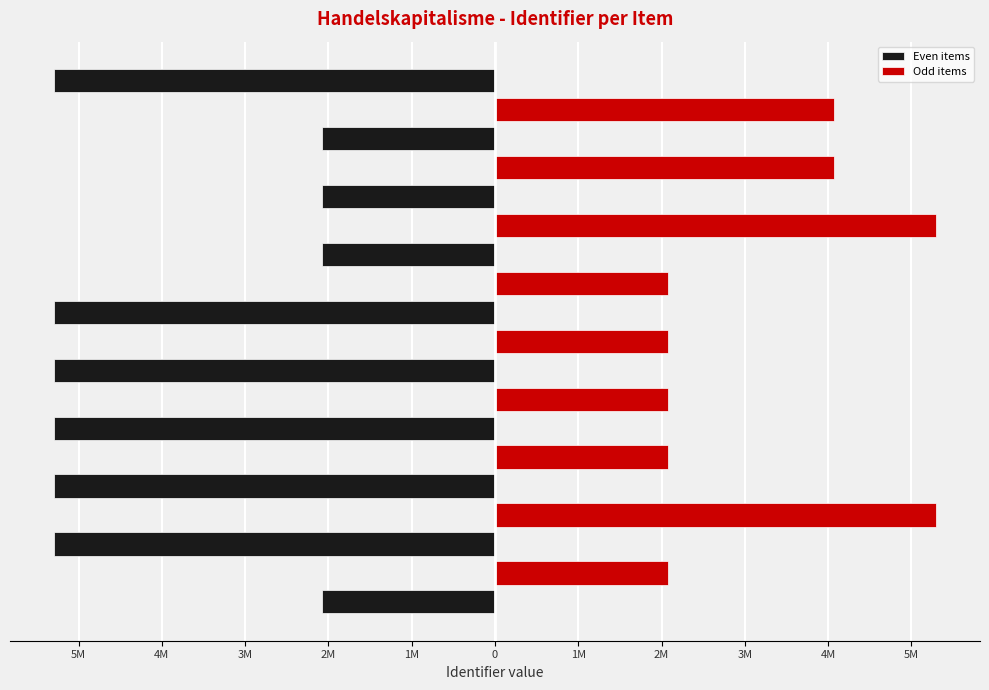

How many values are above zero?

19